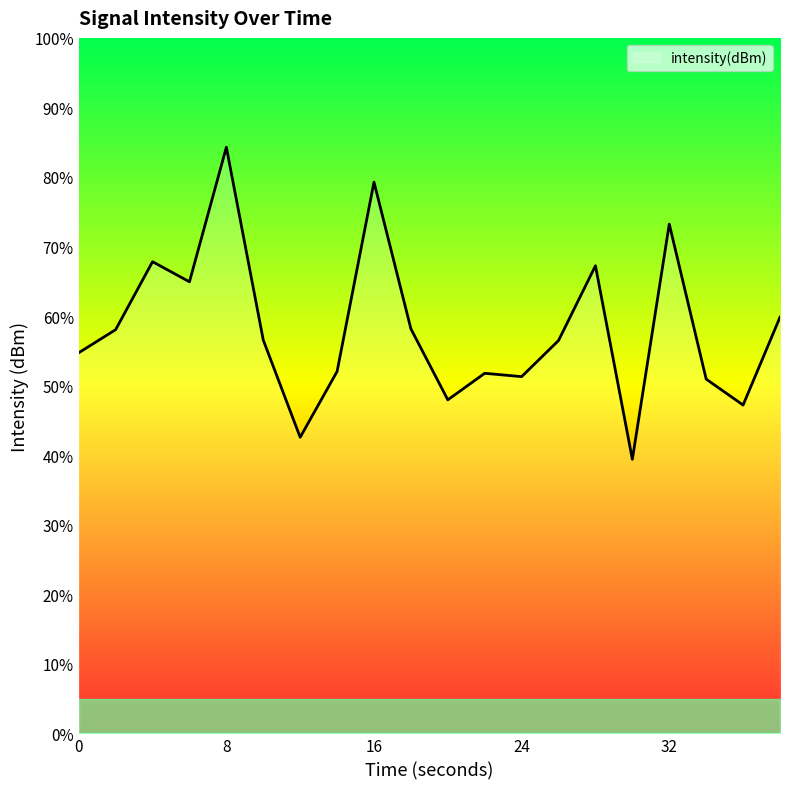

Reading left to right, extract all data points from this chart.

0=-125.8	2=-124.7	4=-121.3	6=-122.3	8=-115.5	10=-125.2	12=-130.1	14=-126.8	16=-117.3	18=-124.6	20=-128.2	22=-126.9	24=-127.0	26=-125.2	28=-121.5	30=-131.2	32=-119.4	34=-127.2	36=-128.5	38=-124.1